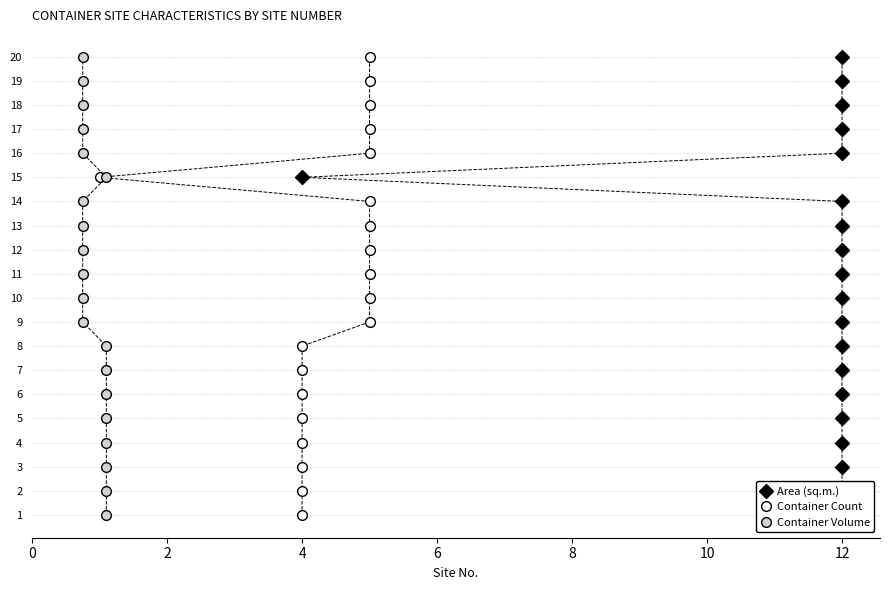

True or false: Container Count and Area (sq.m.) intersect in this chart.

False